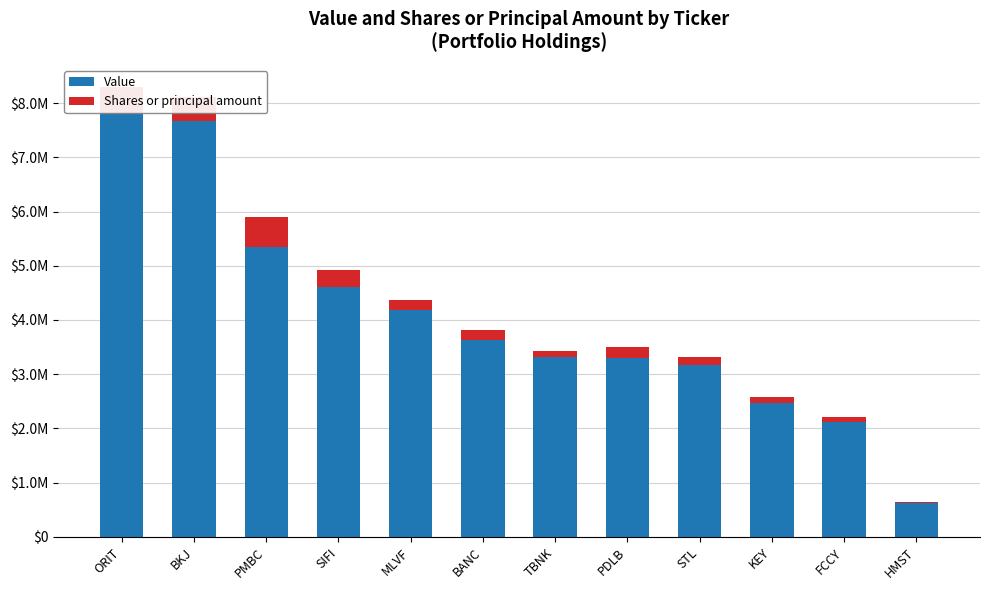

What are all the series names shown in the legend?

Value, Shares or principal amount